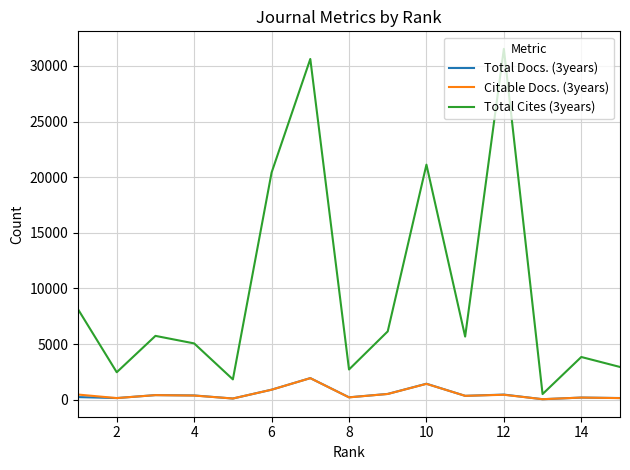

What is the difference between the second highest and minimum values in the Total Cites (3years) series?

30114